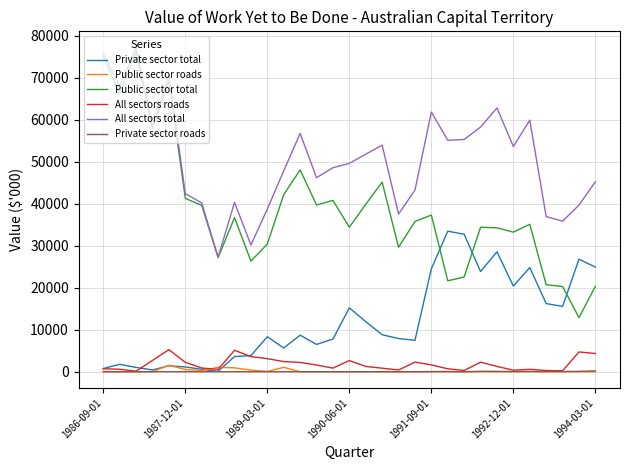

True or false: Public sector total and All sectors roads cross at least once.

False